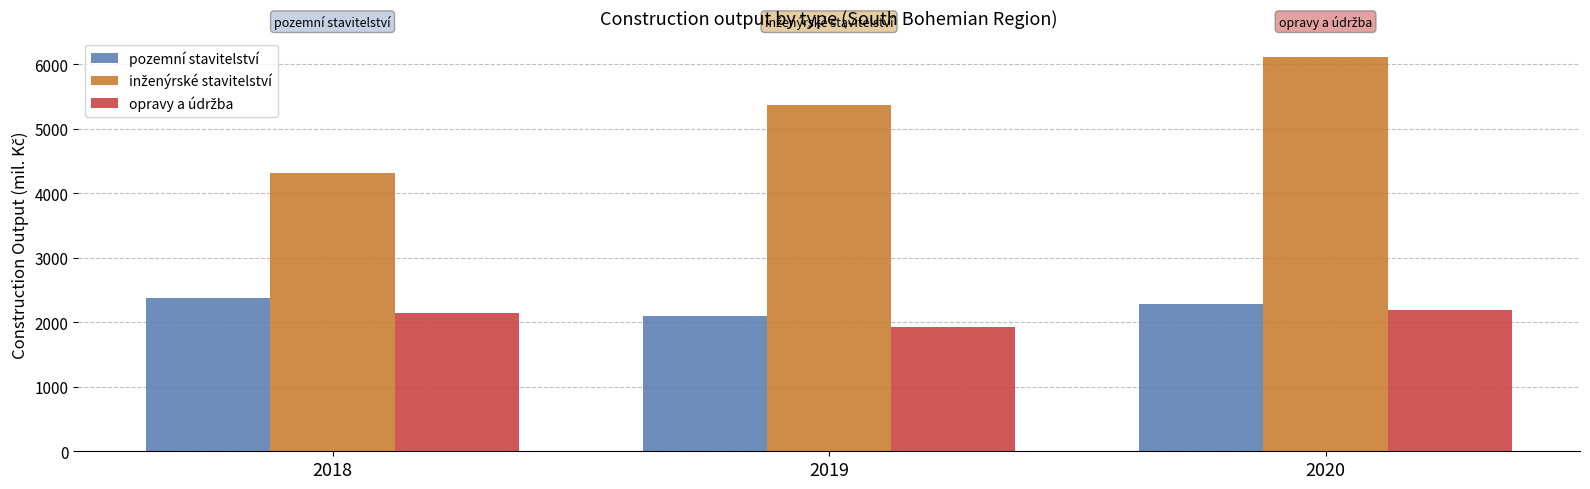

What is the average value of the pozemní stavitelství series?

2250.7